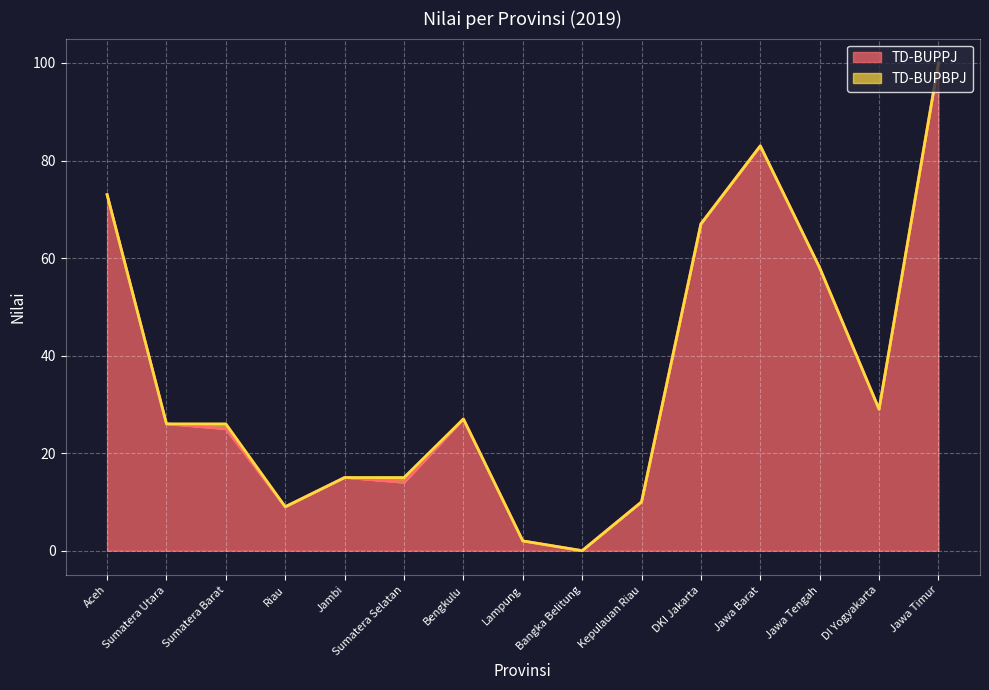

How many lines are shown in the chart?

2